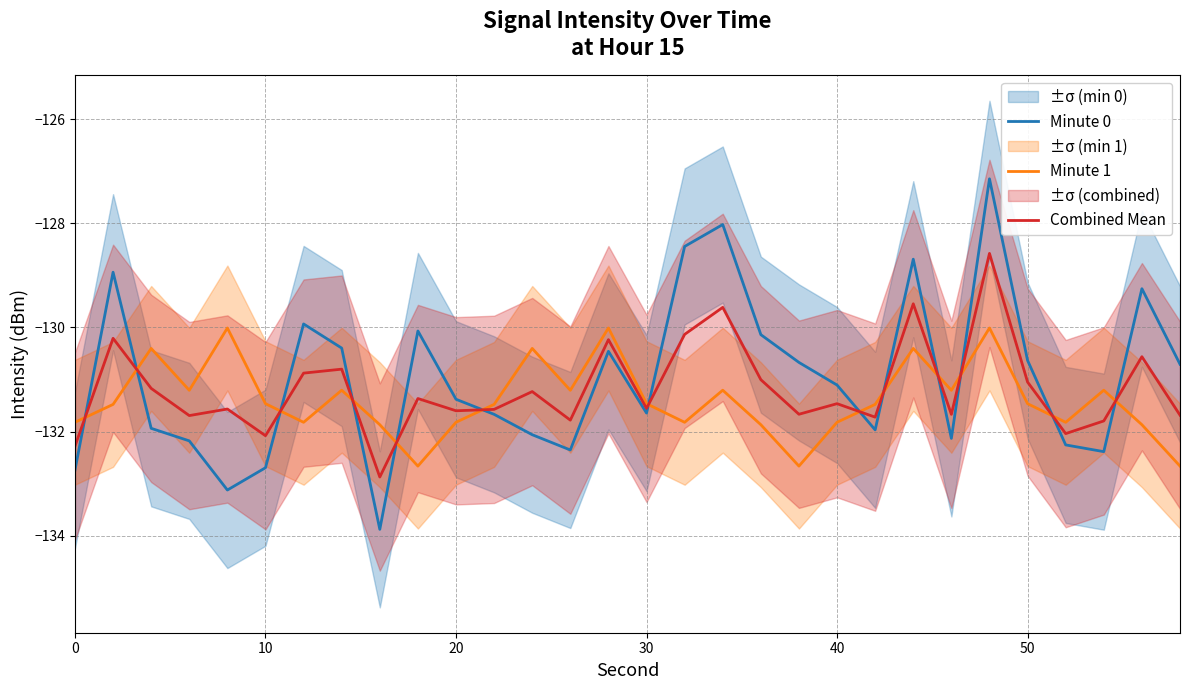

What is the maximum value for Combined Mean?

-128.6